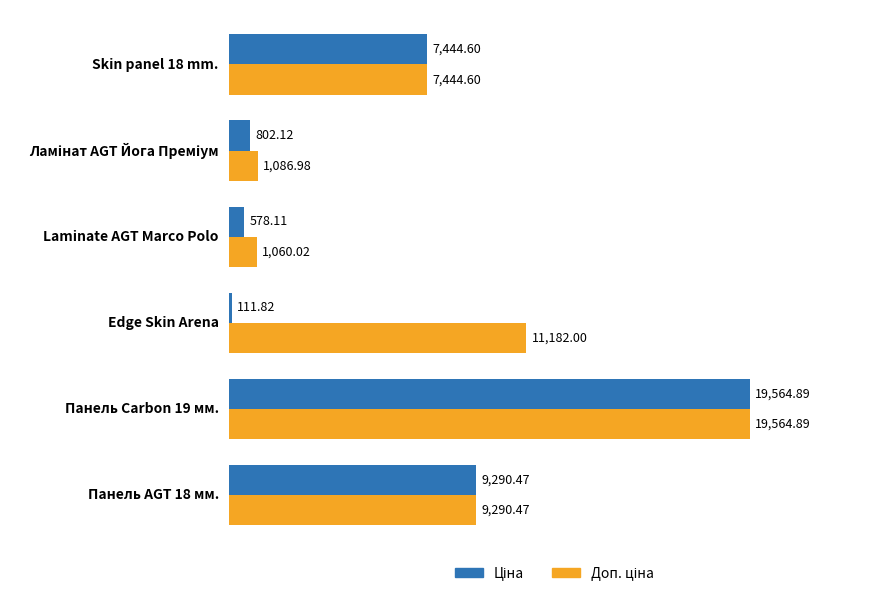

At which category is the sum across all series the highest?

Панель Carbon 19 мм.